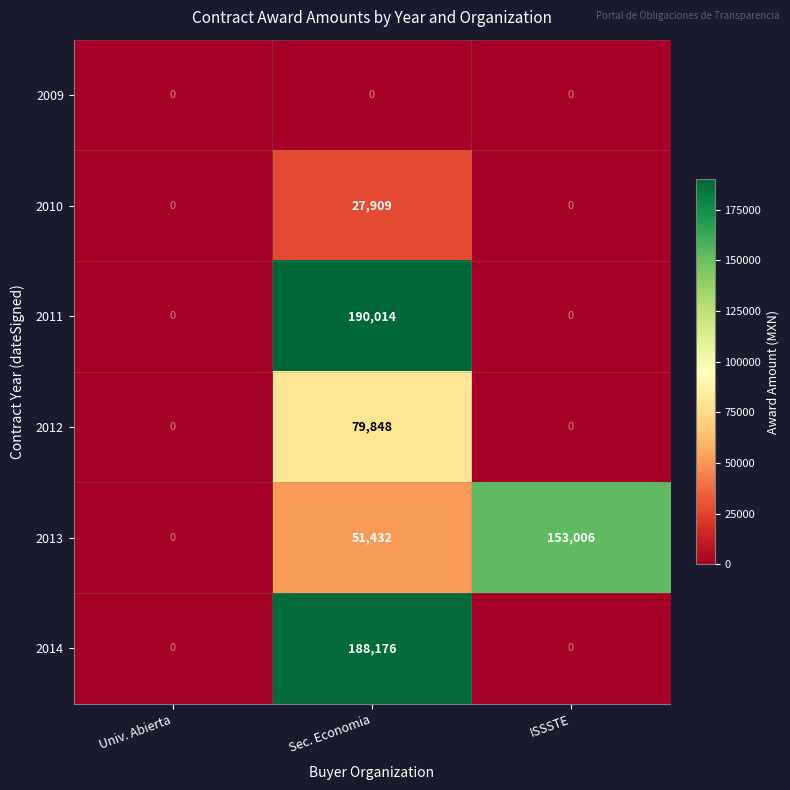

List the labels in order of 2013 value, smallest first.

Univ. Abierta, Sec. Economia, ISSSTE